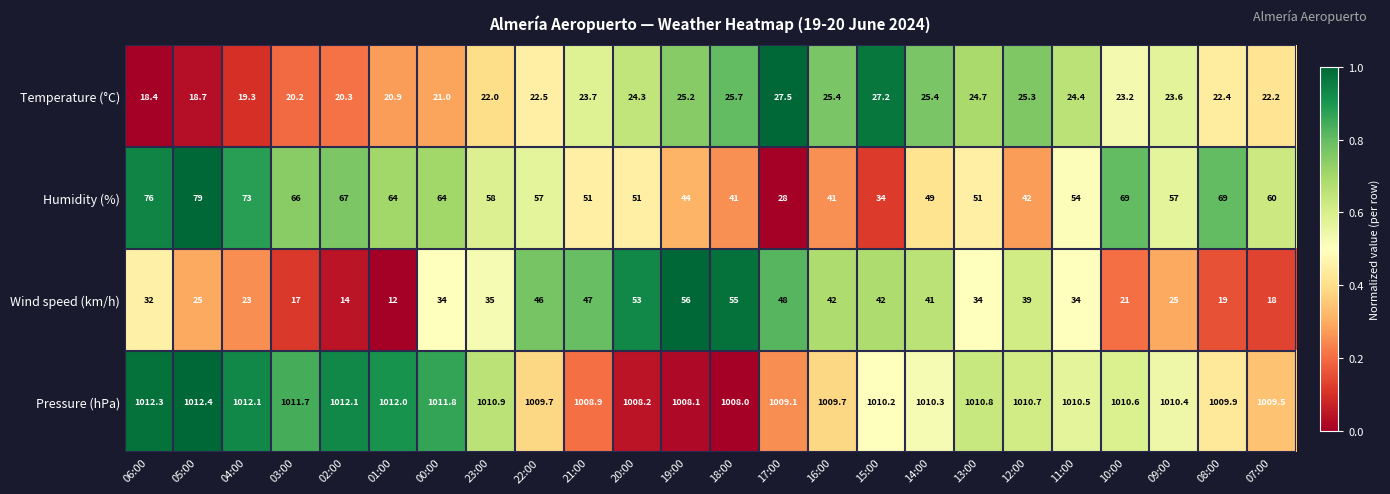

What is the maximum value shown in the chart?

1012.4